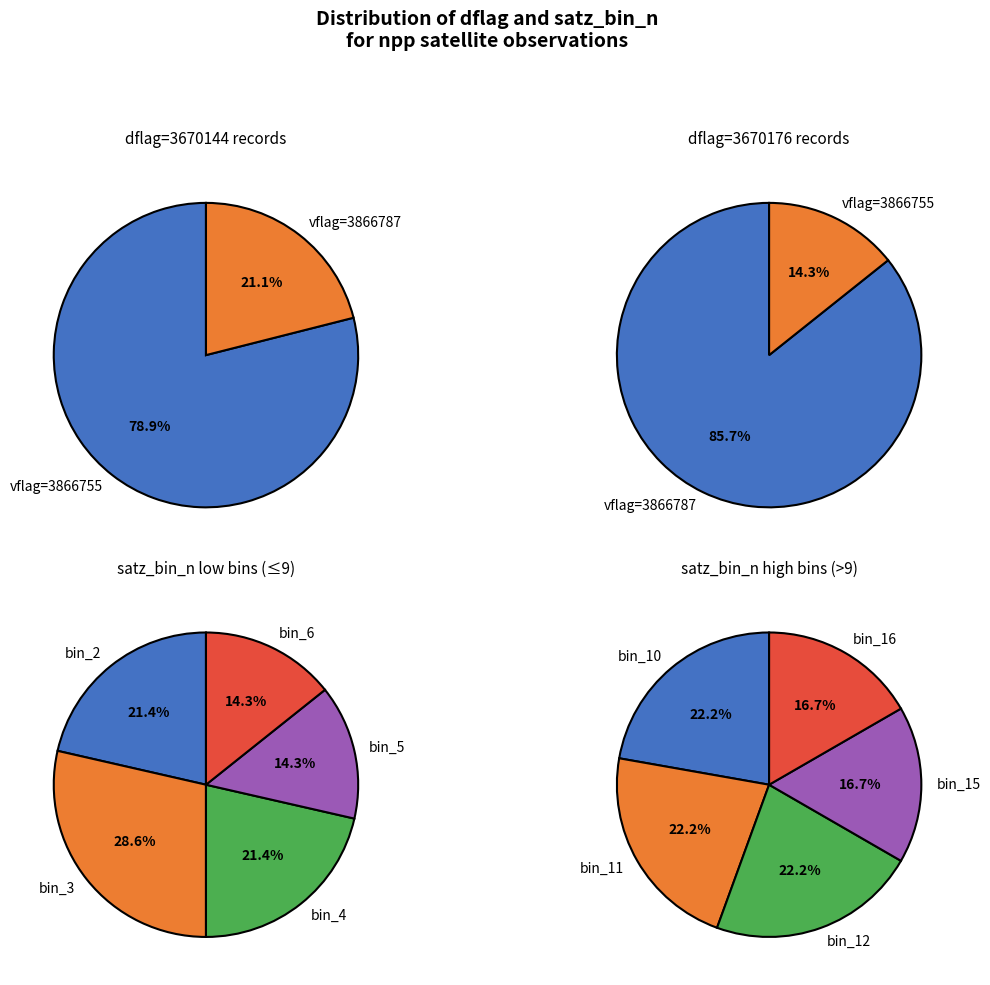

To the nearest percent, what portion does 3670176 represent?

12%